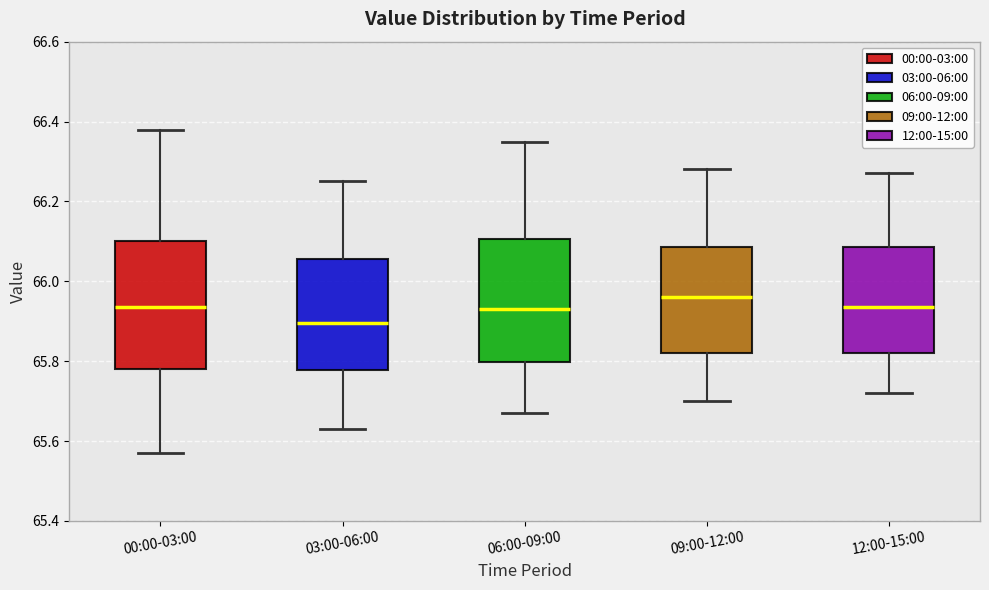

Reading left to right, transcribe this box plot: for each box, give where its median line is, the range the box spans, and where its two whiskers end, as read against the y-axis. The values are not printed on the chart, so give them approximately, as read against the axis.

00:00-03:00: median 65.94, box 65.78 to 66.10, whiskers 65.58 to 66.38
03:00-06:00: median 65.90, box 65.78 to 66.06, whiskers 65.64 to 66.26
06:00-09:00: median 65.94, box 65.80 to 66.10, whiskers 65.68 to 66.36
09:00-12:00: median 65.96, box 65.82 to 66.08, whiskers 65.70 to 66.28
12:00-15:00: median 65.94, box 65.82 to 66.08, whiskers 65.72 to 66.28